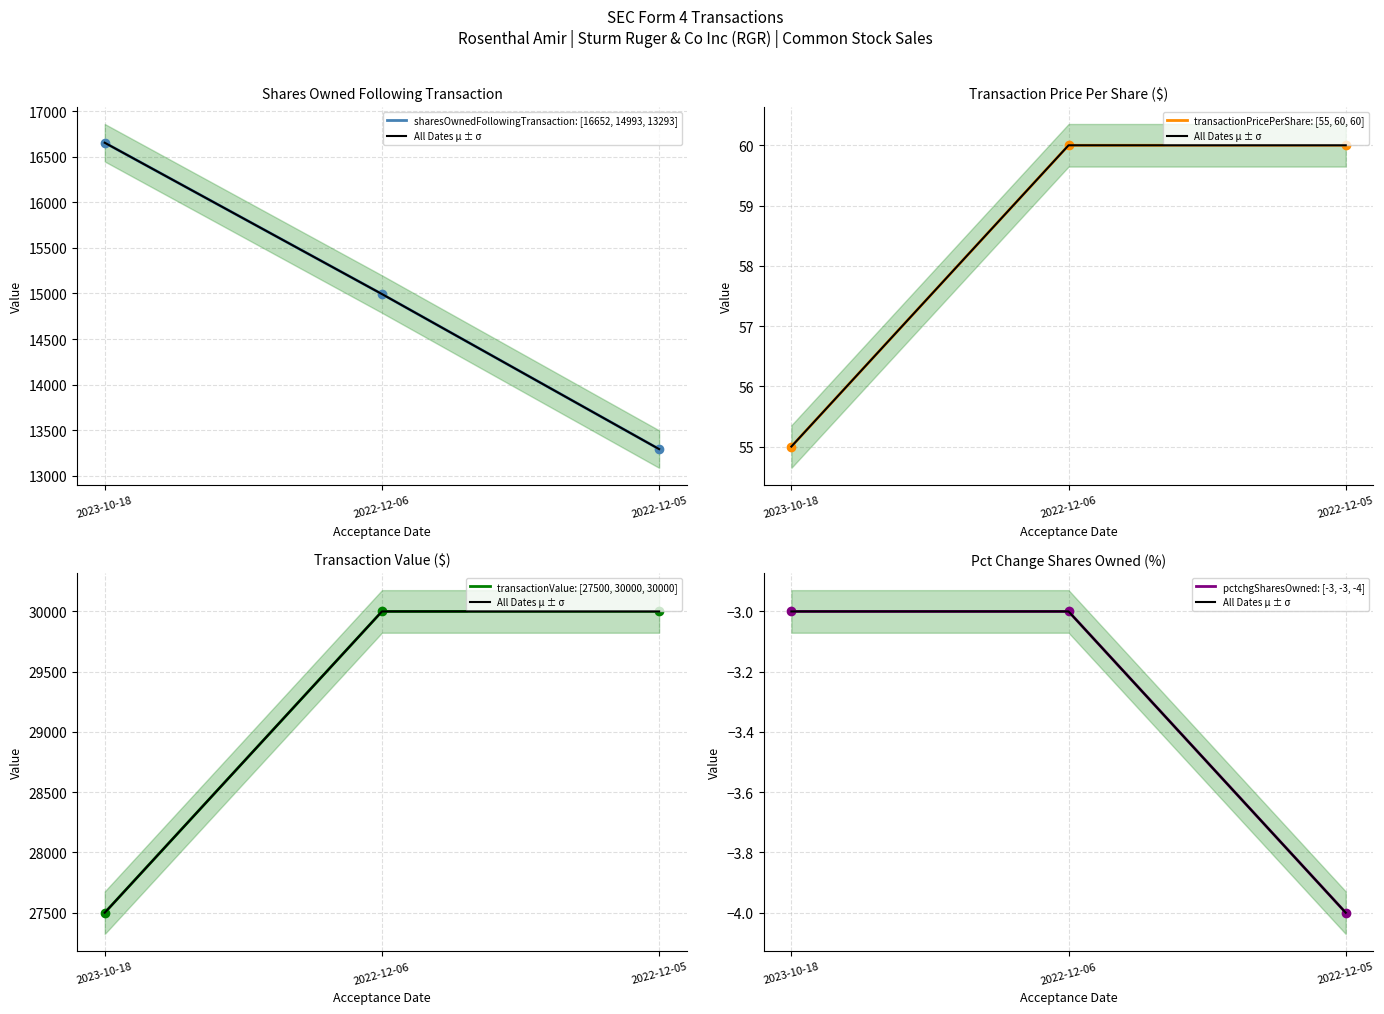

What is the sum of the pctchgSharesOwned: [-3, -3, -4] values at 2023-10-18 and 2022-12-05?

-7